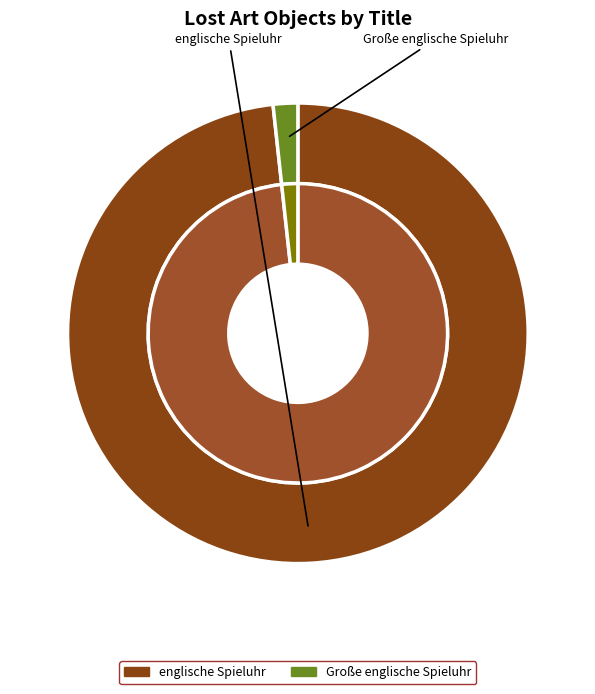

Which has a higher value, Große englische Spieluhr or englische Spieluhr?

englische Spieluhr